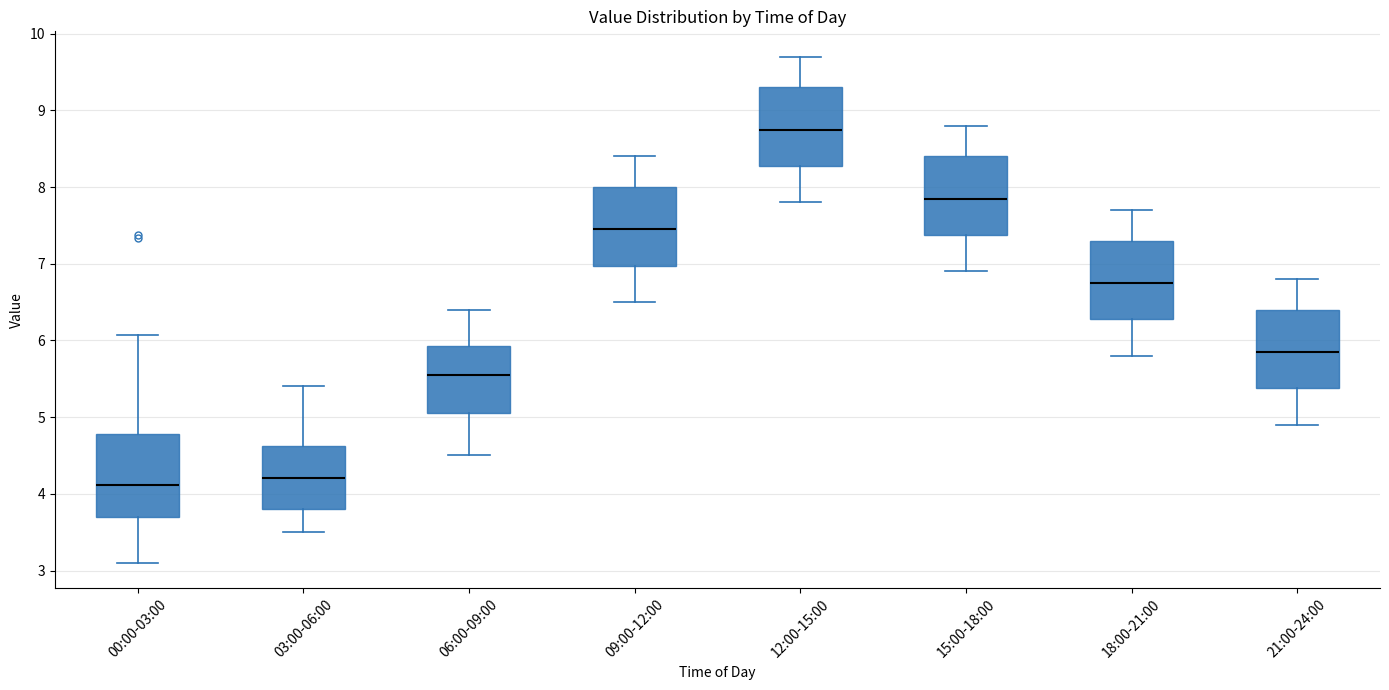

Reading left to right, transcribe this box plot: for each box, give where its median line is, the range the box spans, and where its two whiskers end, as read against the y-axis. The values are not printed on the chart, so give them approximately, as read against the axis.

00:00-03:00: median 4.1, box 3.7 to 4.8, whiskers 3.1 to 6.1
03:00-06:00: median 4.2, box 3.8 to 4.6, whiskers 3.5 to 5.4
06:00-09:00: median 5.6, box 5.1 to 5.9, whiskers 4.5 to 6.4
09:00-12:00: median 7.5, box 7.0 to 8.0, whiskers 6.5 to 8.4
12:00-15:00: median 8.8, box 8.3 to 9.3, whiskers 7.8 to 9.7
15:00-18:00: median 7.9, box 7.4 to 8.4, whiskers 6.9 to 8.8
18:00-21:00: median 6.8, box 6.3 to 7.3, whiskers 5.8 to 7.7
21:00-24:00: median 5.9, box 5.4 to 6.4, whiskers 4.9 to 6.8